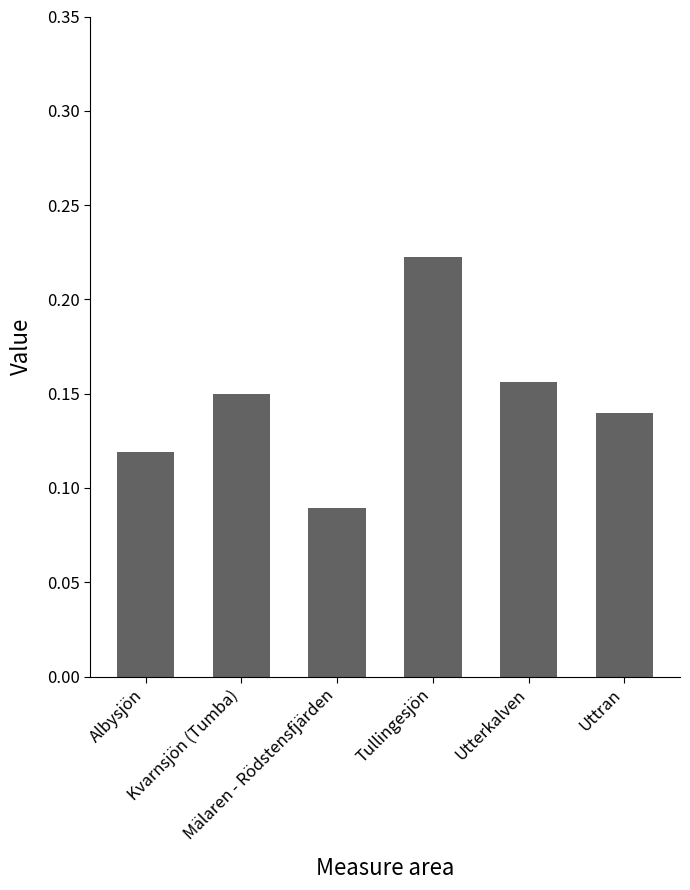

Which category has the highest value across all series?

Tullingesjön